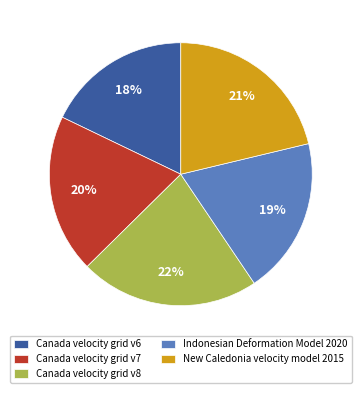

Combined, do Canada velocity grid v8 and Canada velocity grid v7 account for over 50%?

No